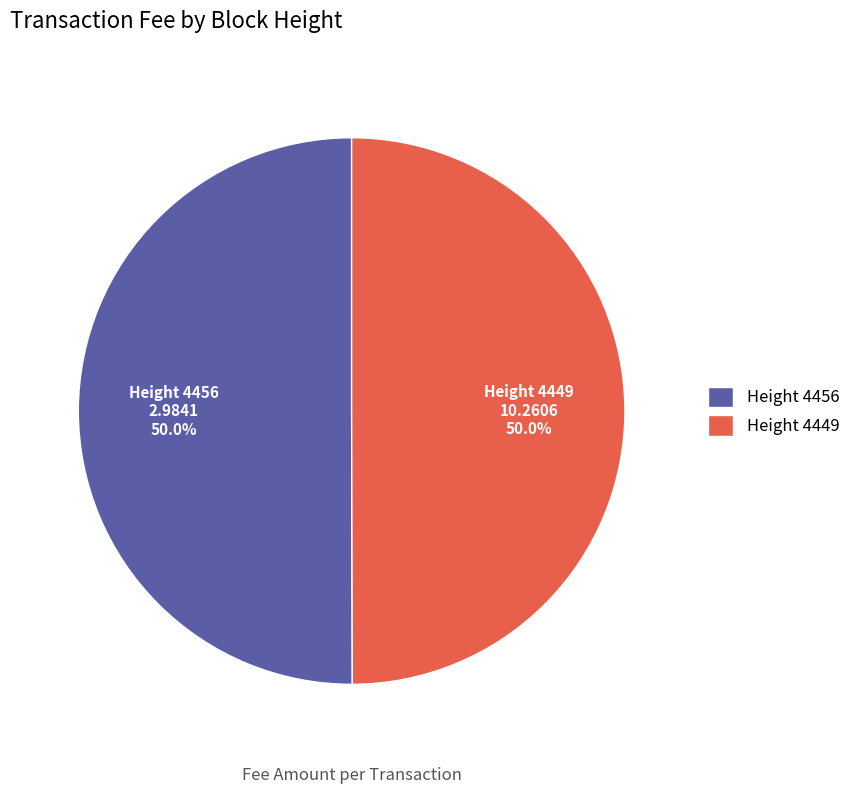

What is the ratio of the value at Height 4449 to the value at Height 4456?

1.0